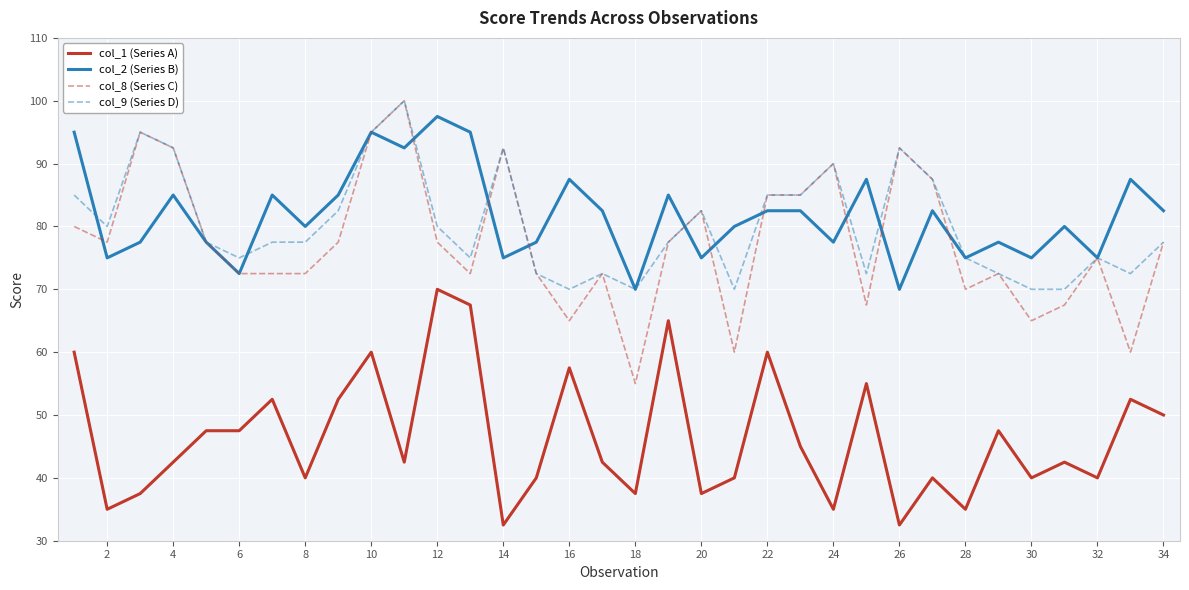

What is the lowest value of the col_8 (Series C) series?

55.0